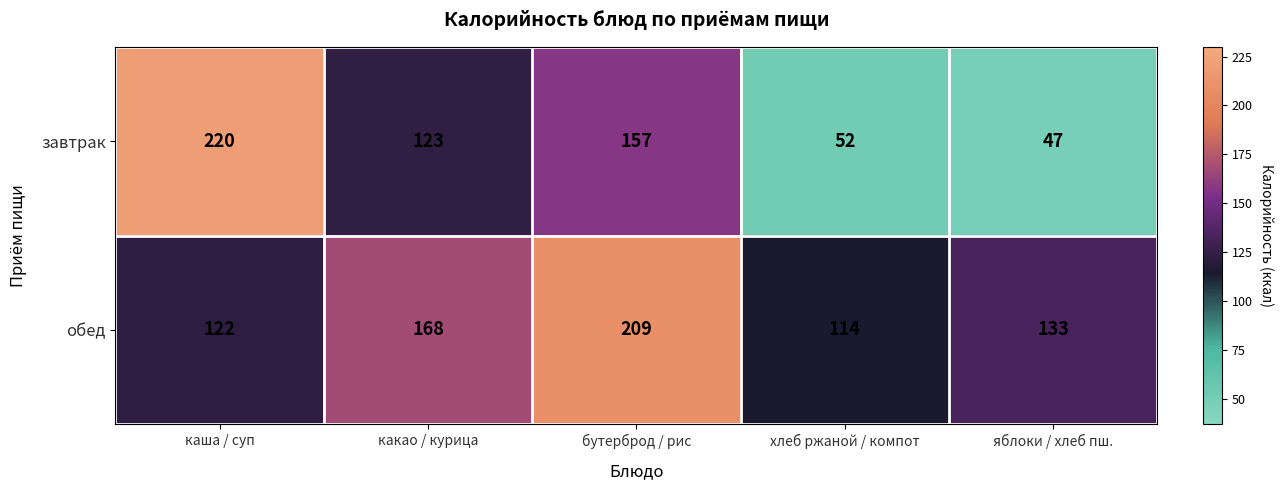

Count the number of categories in the chart.

5